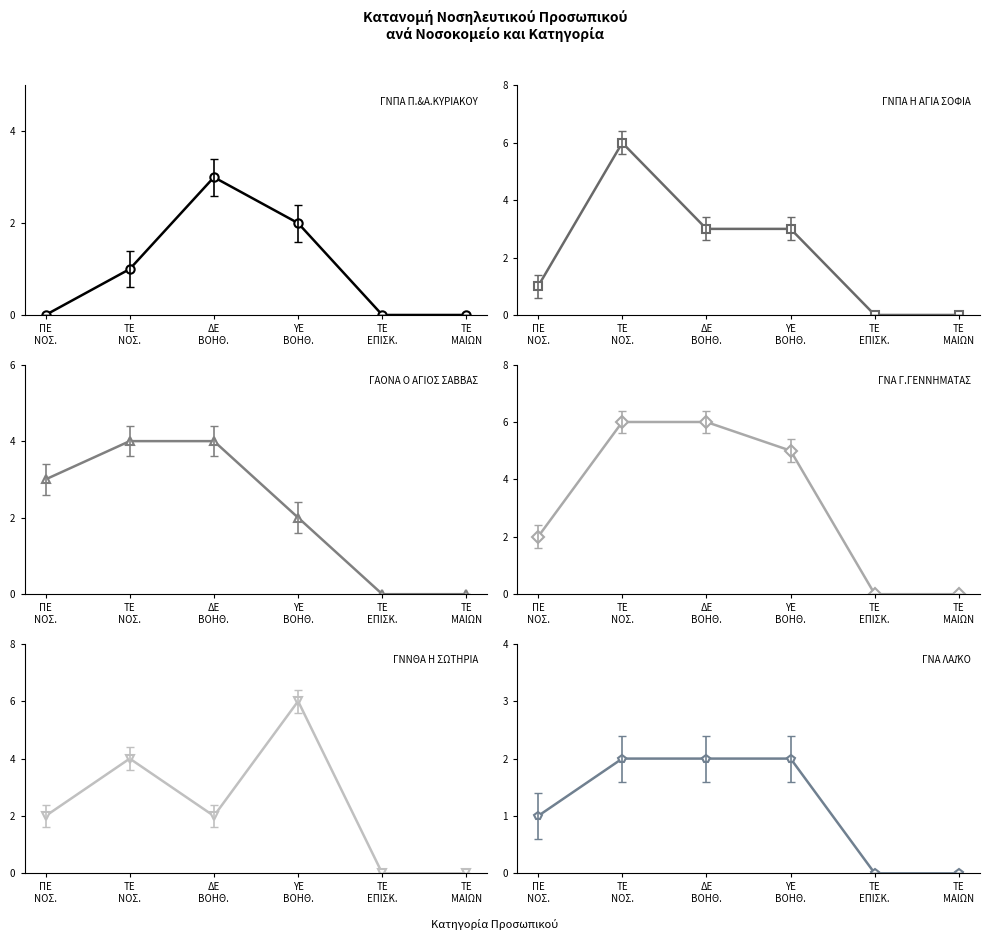

What is the average value of the ΓΝΠΑ Η ΑΓΙΑ ΣΟΦΙΑ series?

2